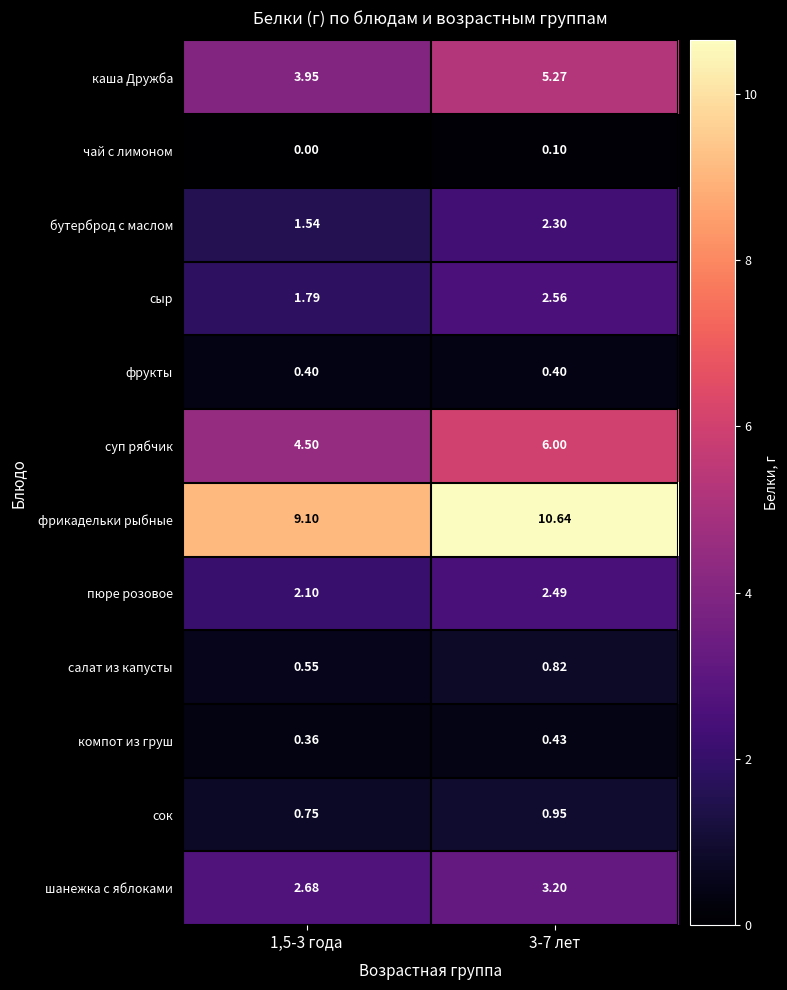

Rank the series at 3-7 лет from lowest to highest value.

чай с лимоном, фрукты, компот из груш, салат из капусты, сок, бутерброд с маслом, пюре розовое, сыр, шанежка с яблоками, каша Дружба, суп рябчик, фрикадельки рыбные